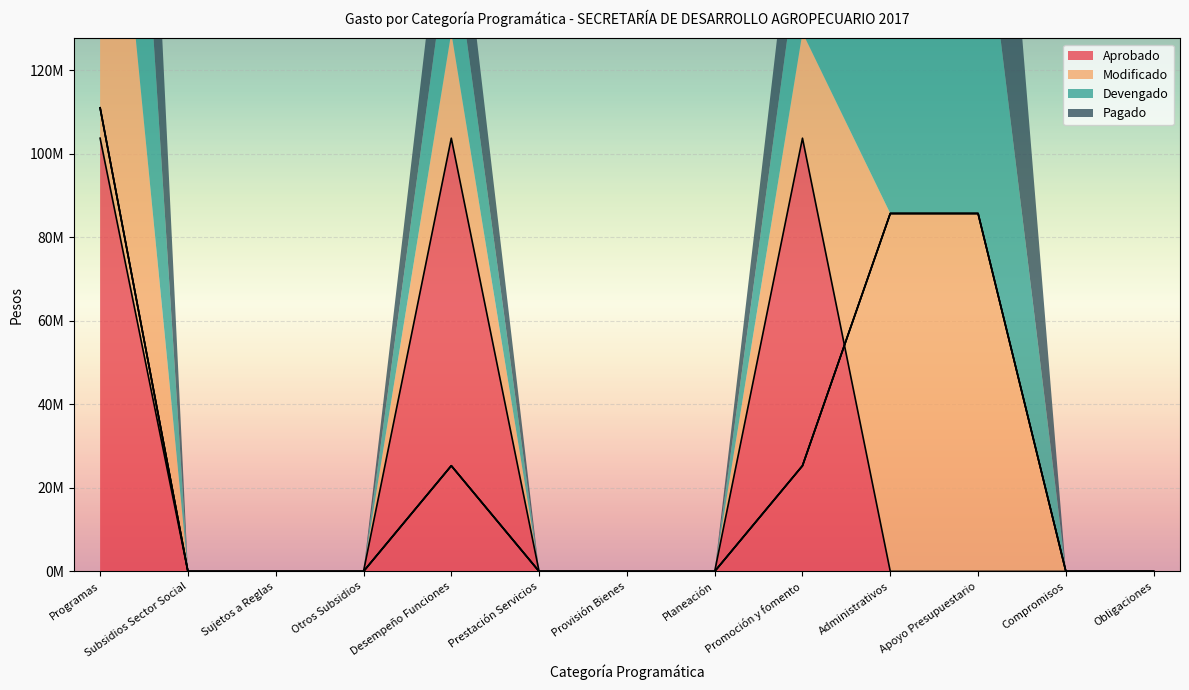

At how many categories does at least one series exceed 21170549?

5